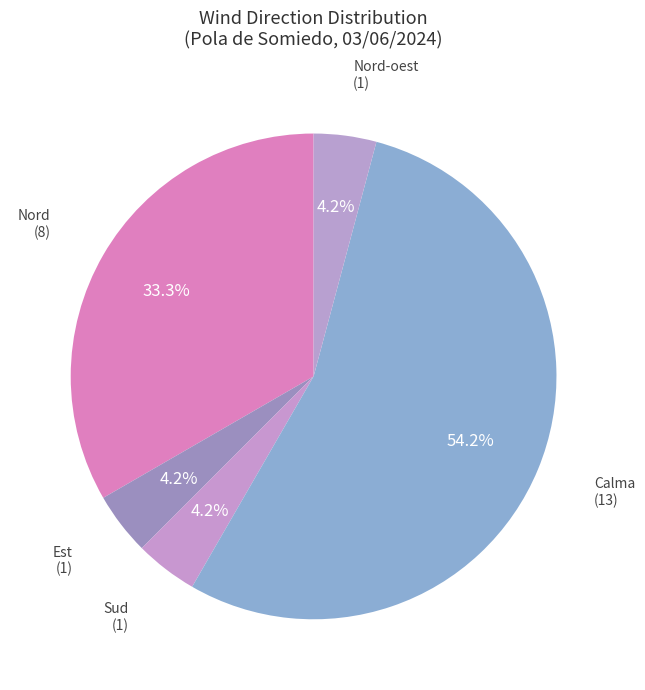

To the nearest percent, what is the difference between the Calma and Est slice percentages?

50%